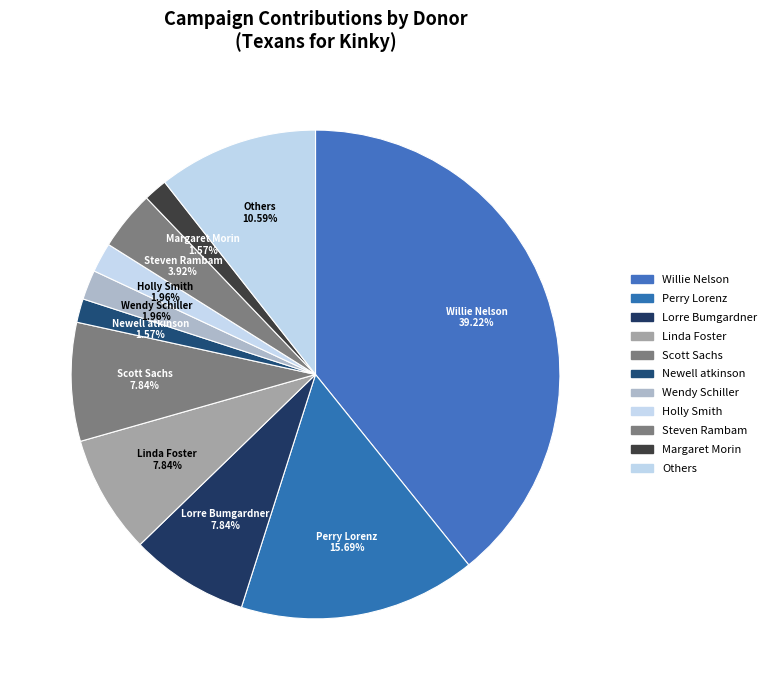

Count the number of slices in the pie.

11